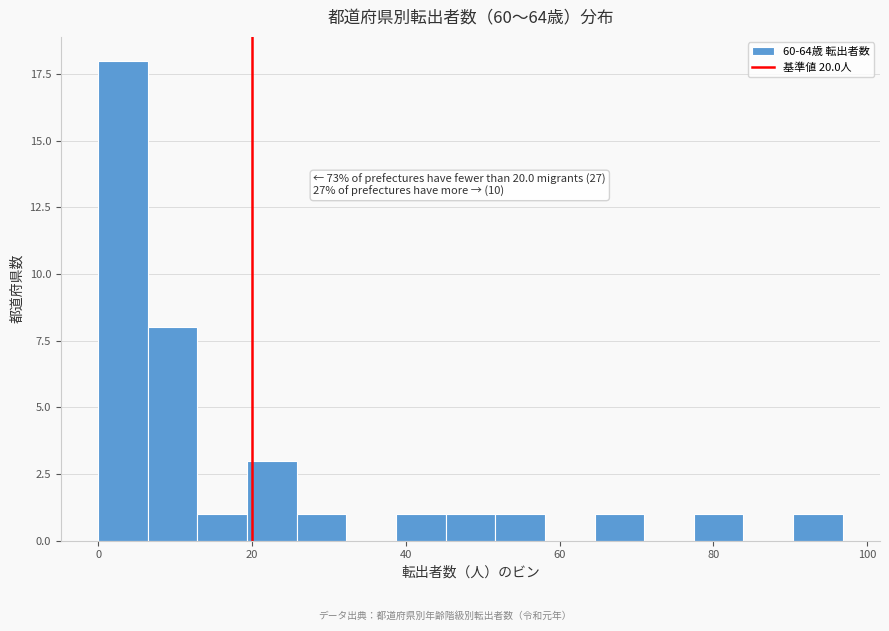

Read against the x-axis, roughly where is the centre of the tallest bar?

4